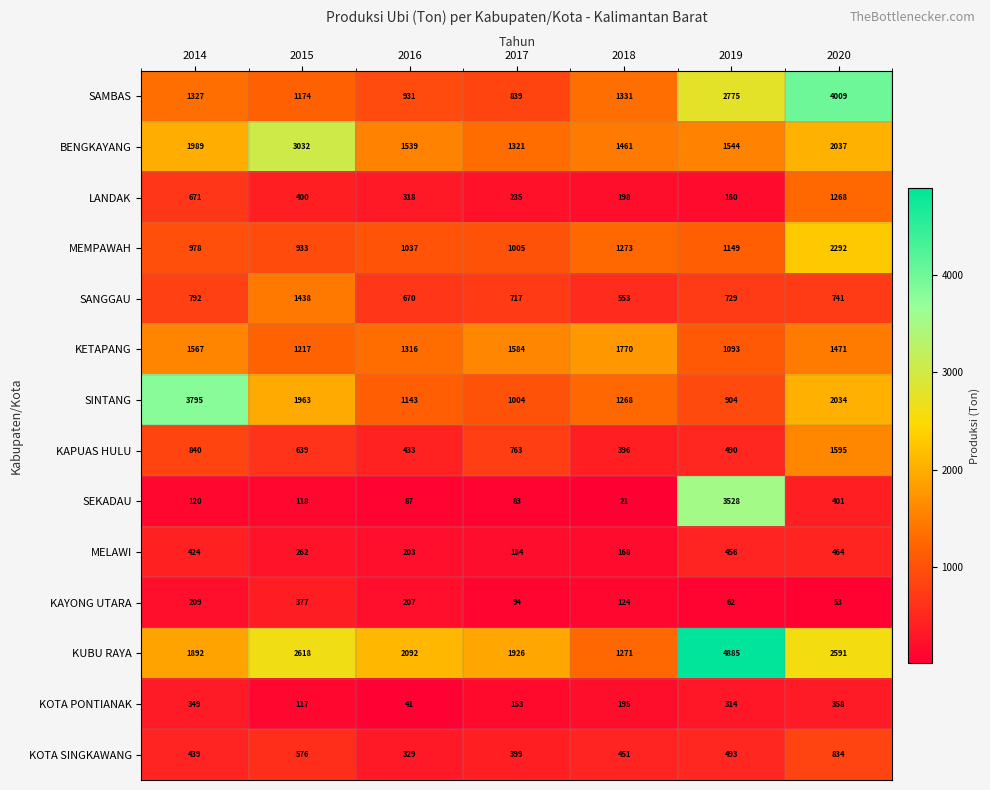

What is the difference between the second highest and minimum values in the SAMBAS series?

1936